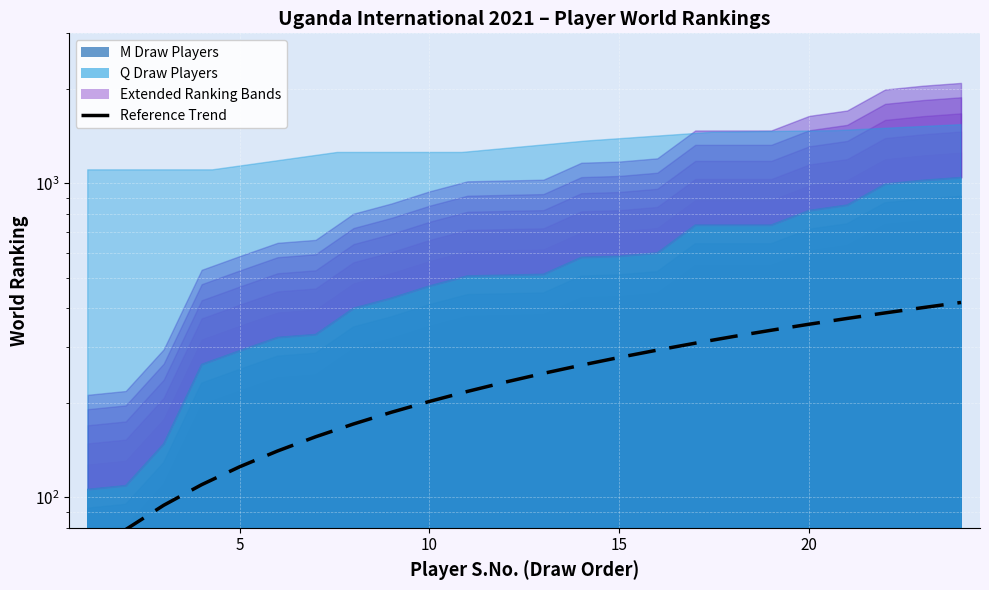

What is the difference between the maximum and minimum values?

353.6